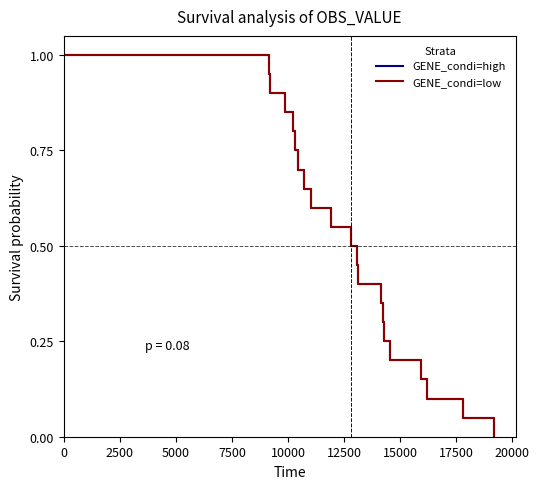

True or false: GENE_condi=low has more than 2 points higher than both neighbors.

False